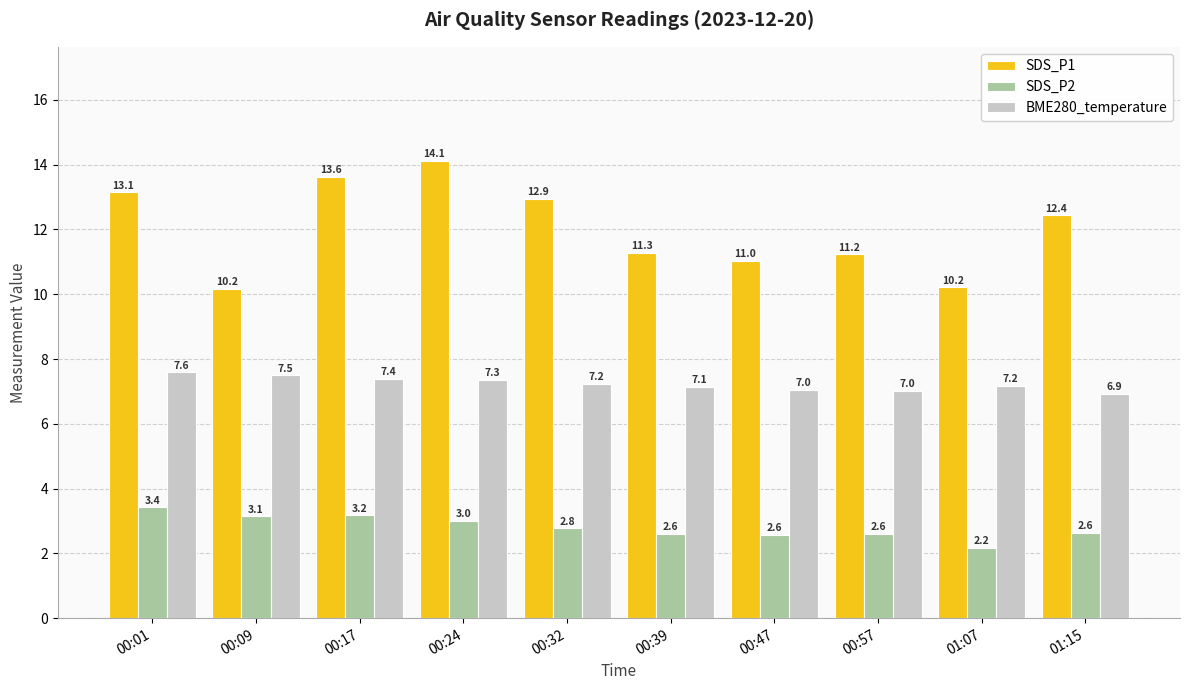

Between 00:09 and 00:57, which series saw the biggest shift?

SDS_P1